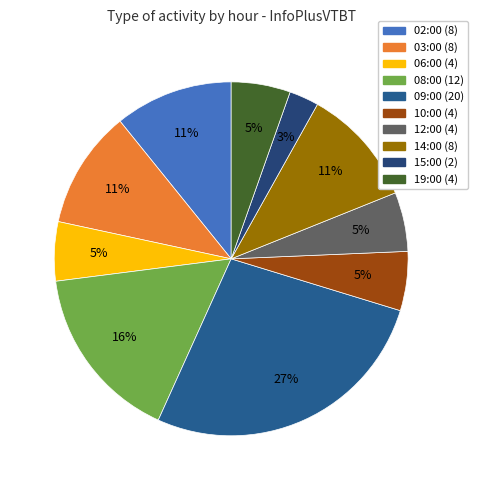

To the nearest percent, what is the difference between the largest and smallest slice percentages?

24%